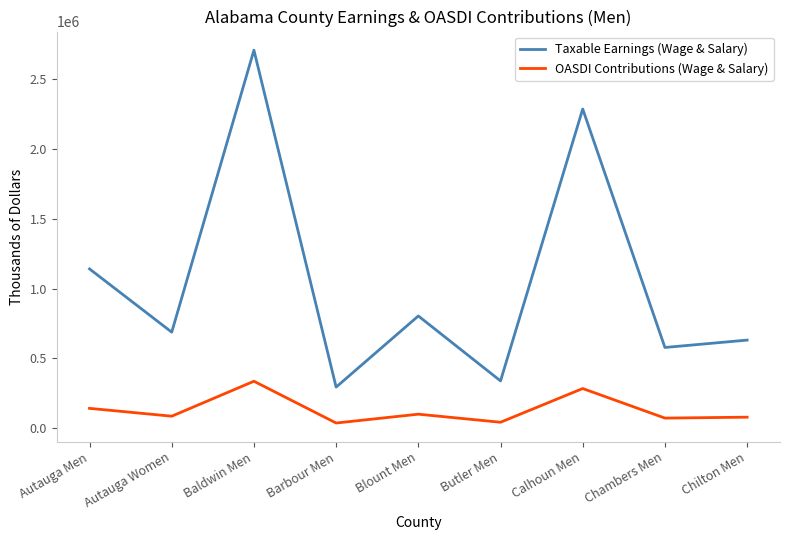

Does the chart display data point markers on the line(s)?

No